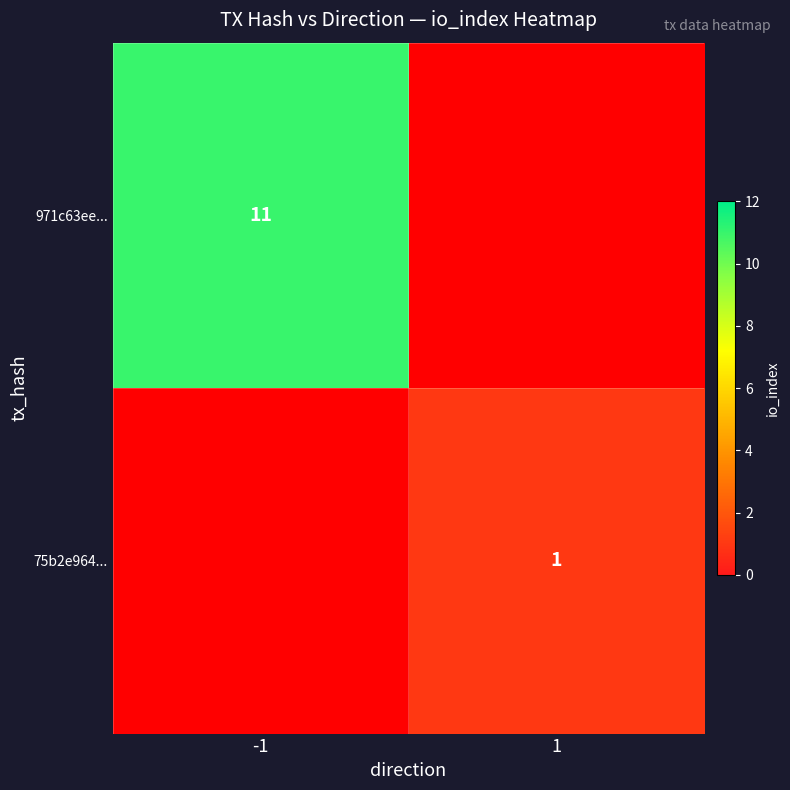

At how many categories does at least one series exceed 0?

2